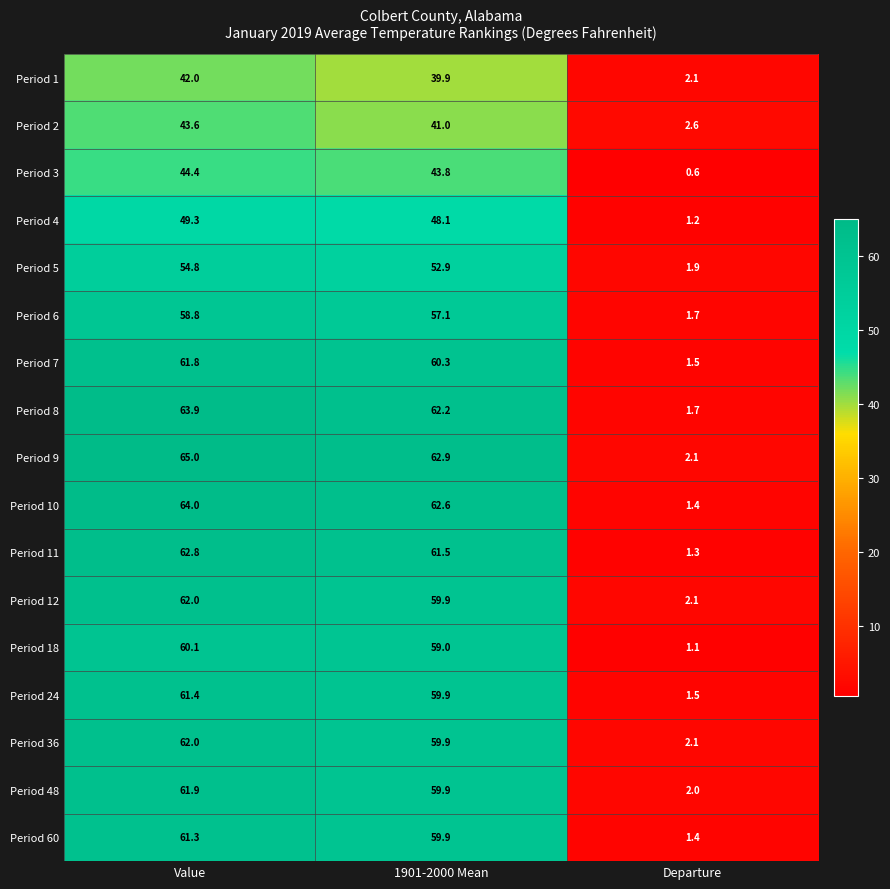

What is the difference between the Period 1 values at 1901-2000 Mean and Value?

2.1